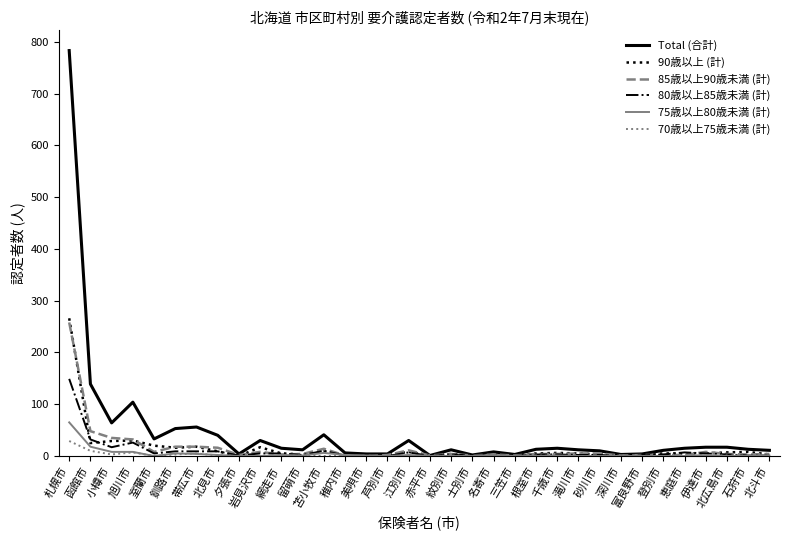

Which series changed the most between 札幌市 and 網走市?

Total (合計)